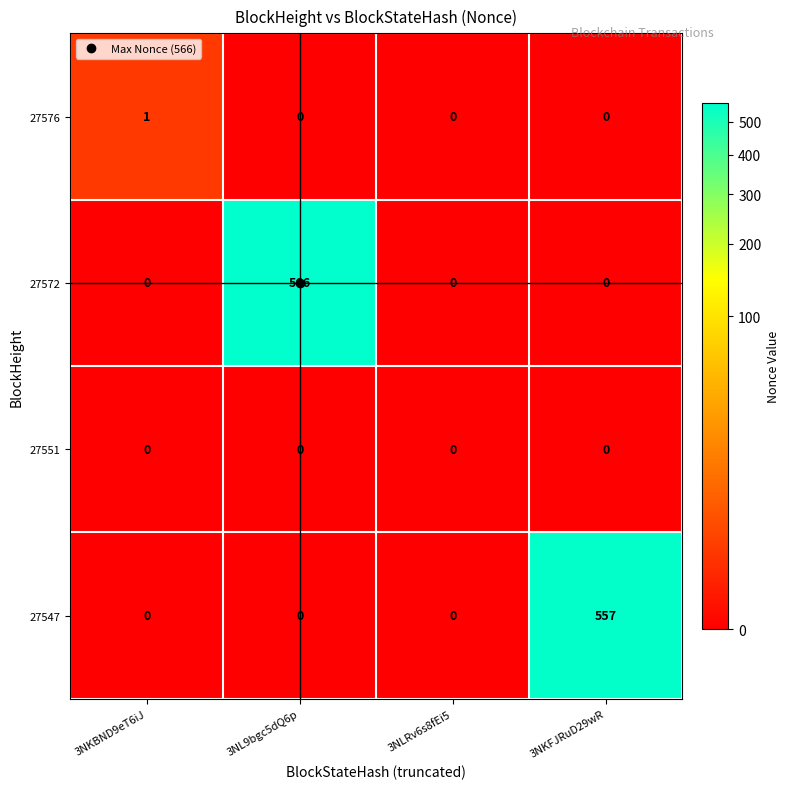

What is the difference between the highest and lowest values at 3NKFJRuD29wR?

557